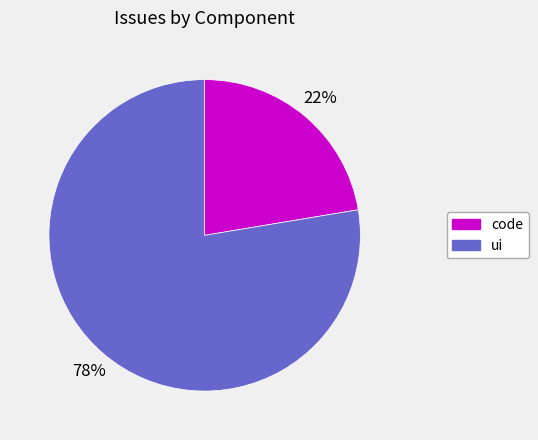

Do ui and code together represent more than half of the pie?

Yes